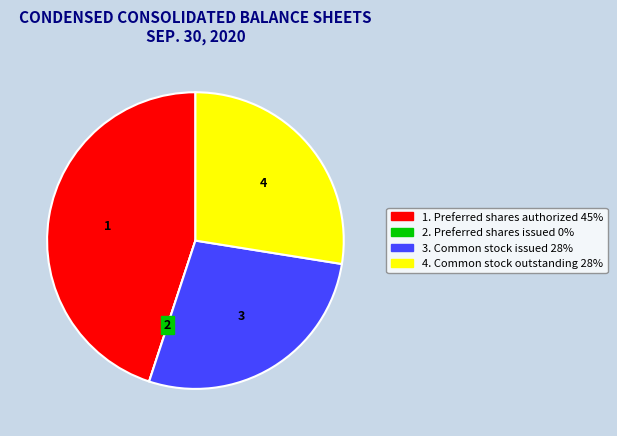

Does any single category account for the majority?

No